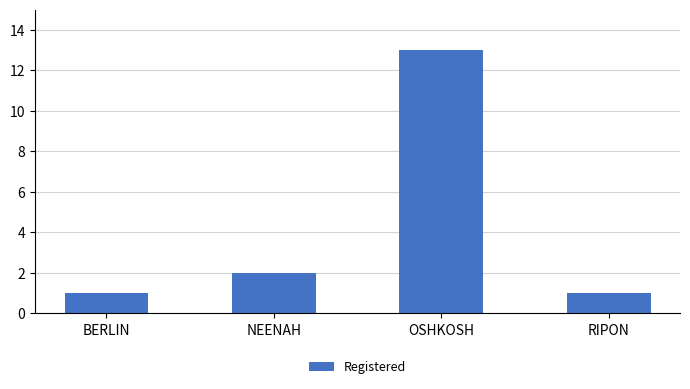

Reading left to right, what are all the values shown in this chart?

BERLIN=1	NEENAH=2	OSHKOSH=13	RIPON=1